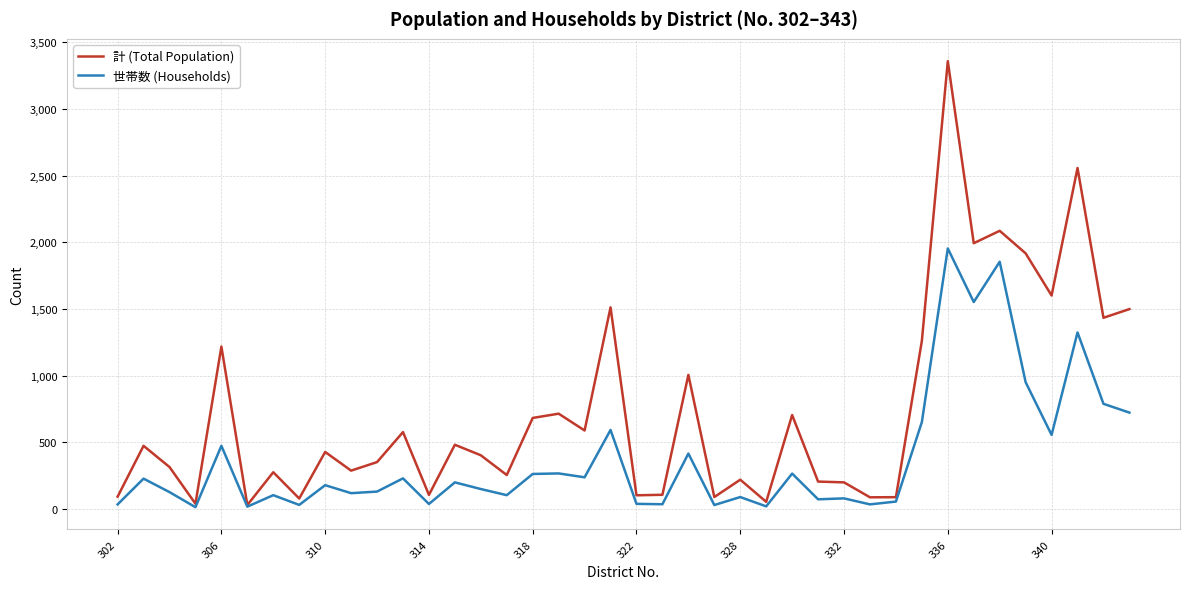

Which series has the largest range (max minus min)?

計 (Total Population)